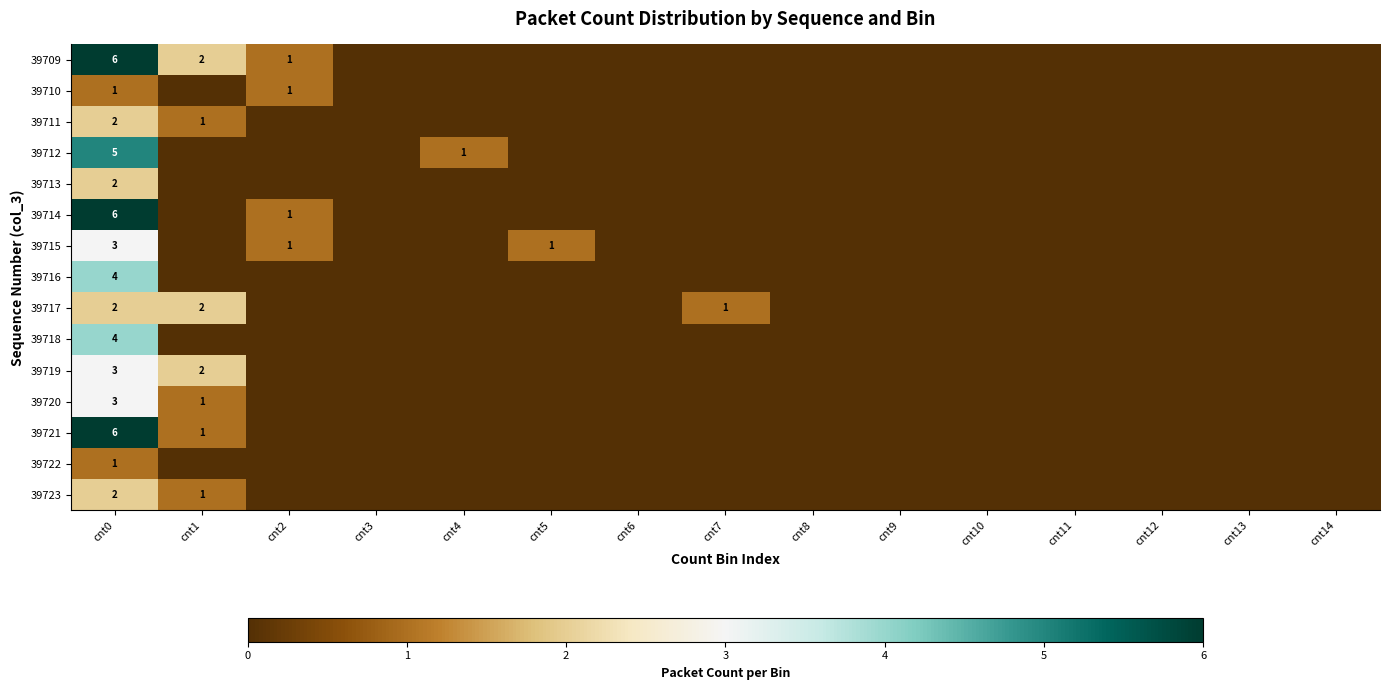

How many 39713 values are between 0 and 1?

14